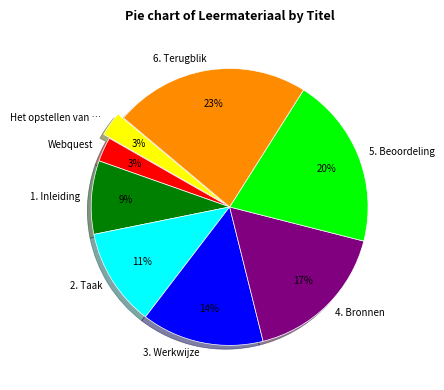

How many slices are in this pie chart?

8